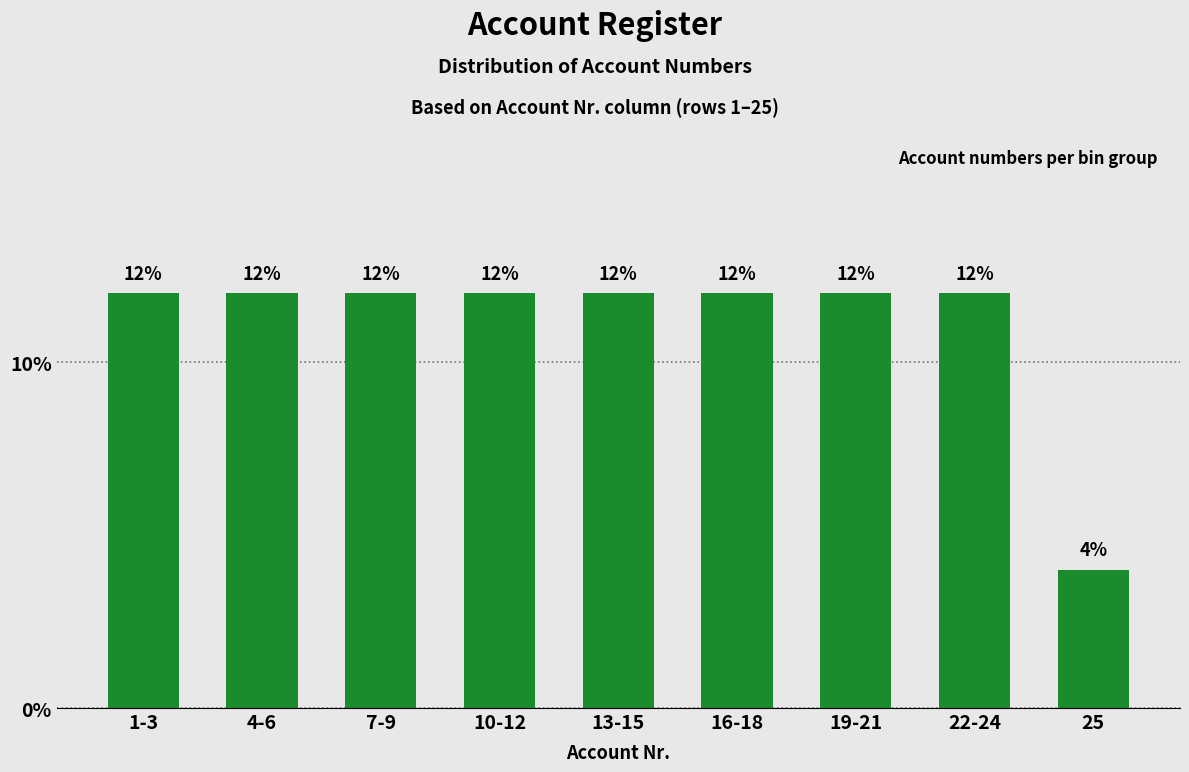

Reading right to left, list all the values displayed in this chart.

4	12	12	12	12	12	12	12	12